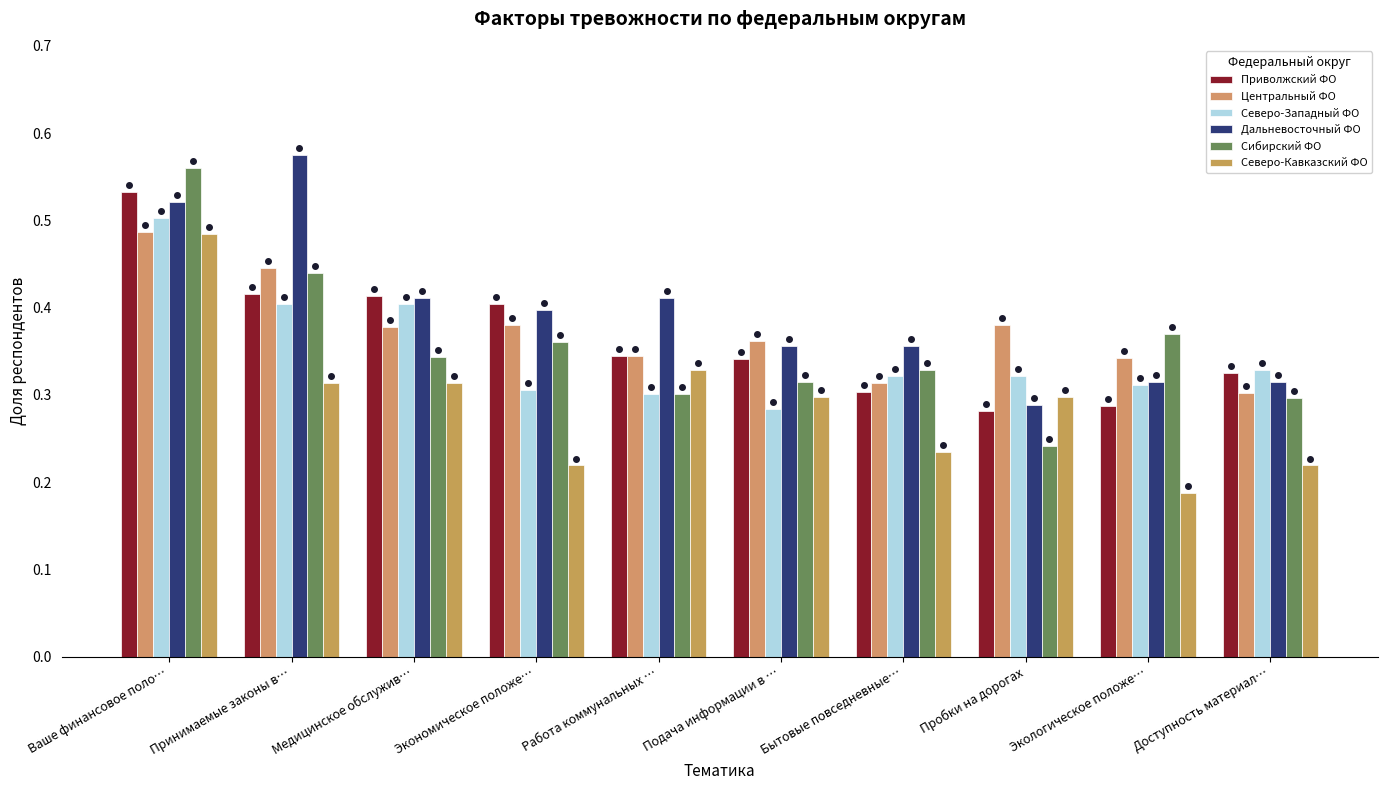

How many bars are there in each group?

6